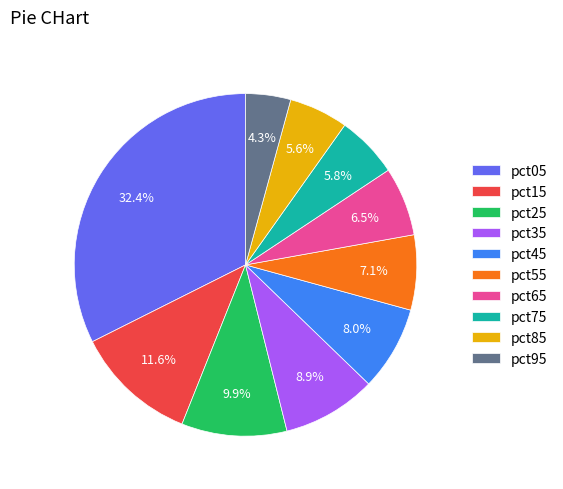

What percentage is the pct15 slice, to the nearest percent?

12%